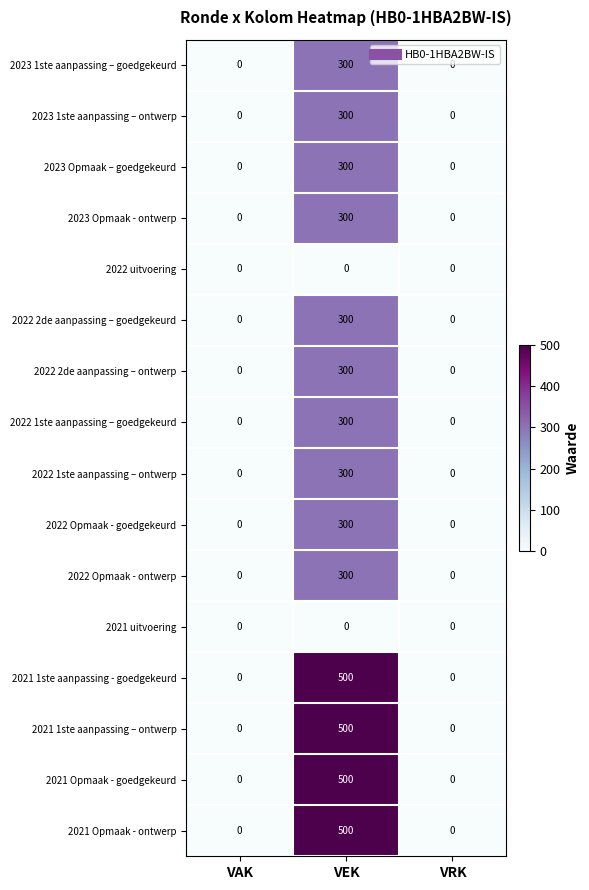

Is it true that 2022 2de aanpassing – goedgekeurd equals -138 at VRK?

False